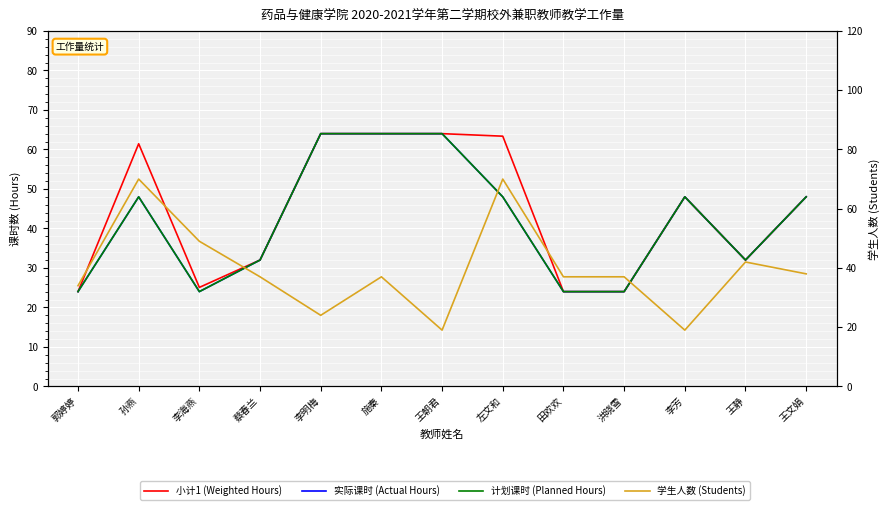

List the series in order of their peak value, lowest first.

小计1 (Weighted Hours), 实际课时 (Actual Hours), 计划课时 (Planned Hours), 学生人数 (Students)